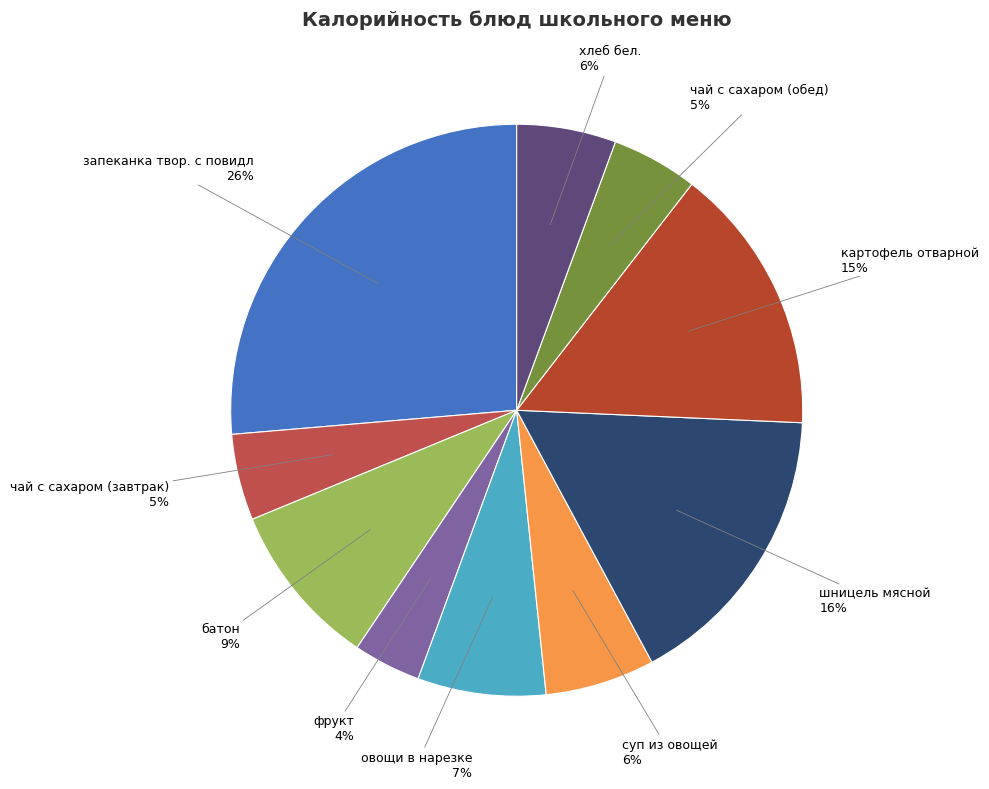

Between чай с сахаром (обед) and суп из овощей, which is larger?

суп из овощей